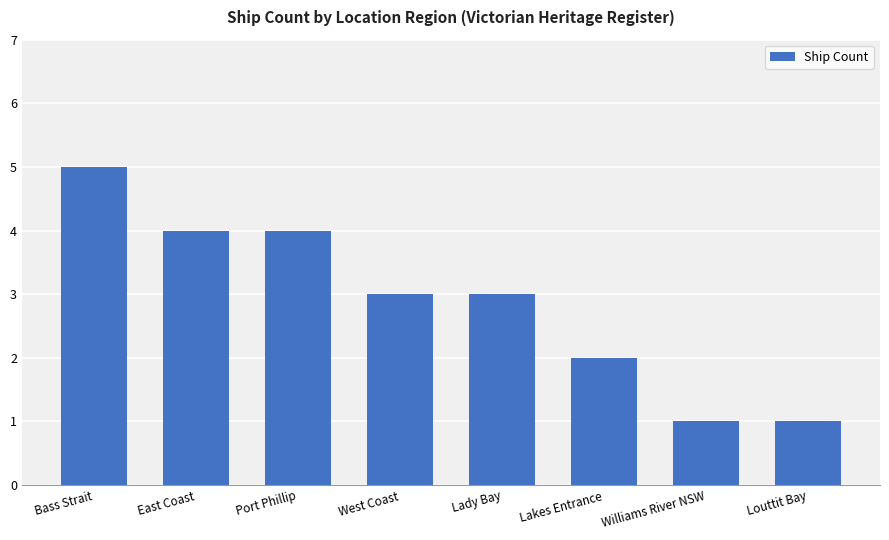

What is the average value?

3